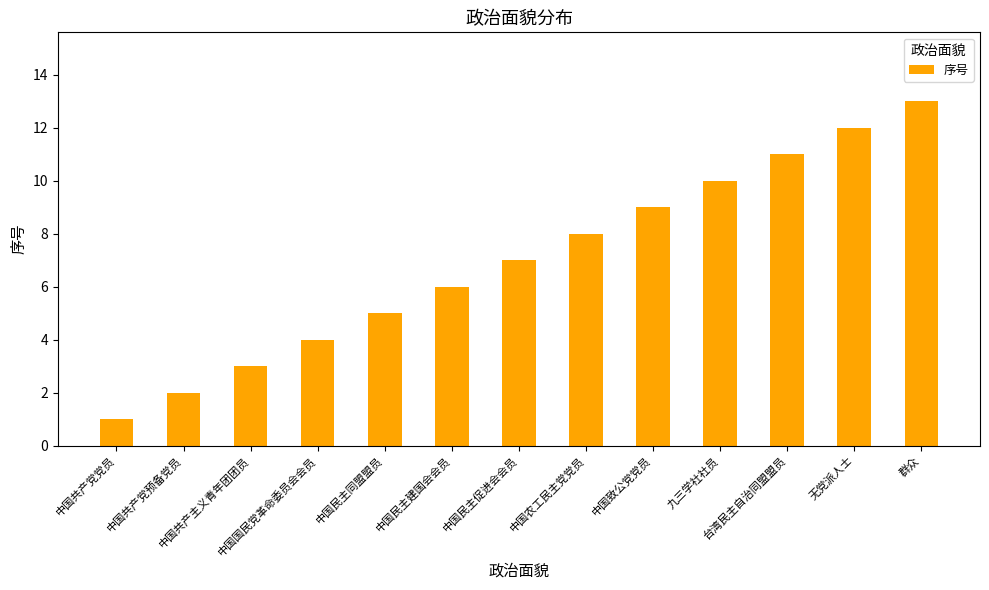

What is the change in value from 中国致公党党员 to 群众?

+4